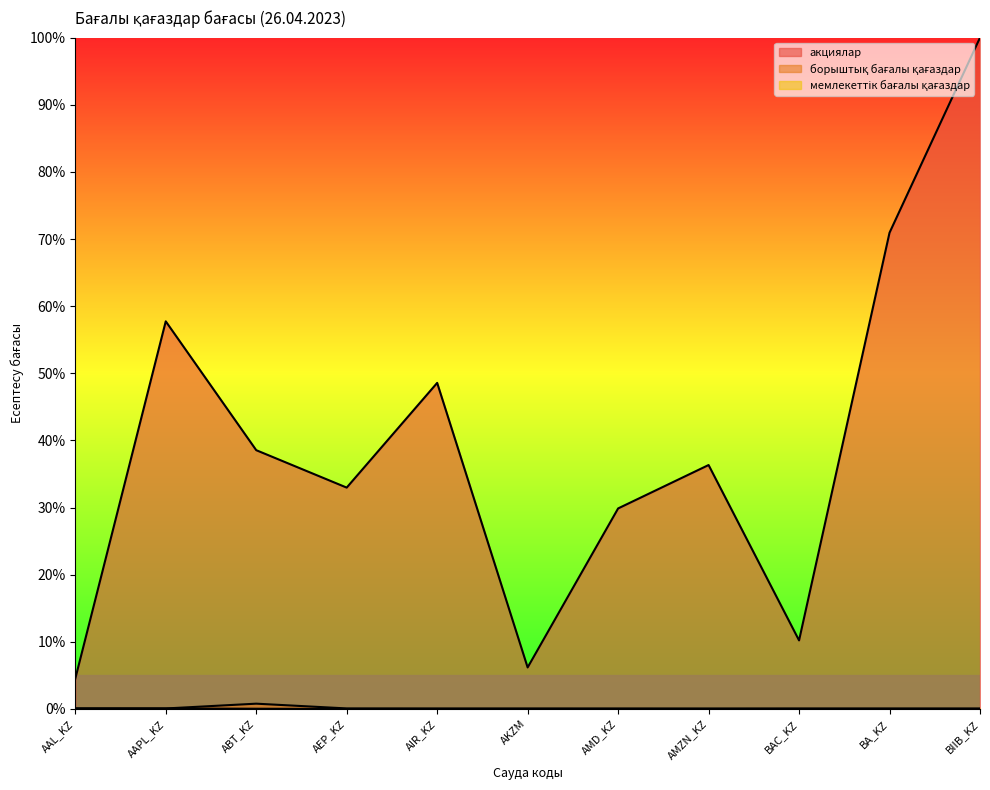

How many values in the мемлекеттік бағалы қағаздар series exceed 0?

3